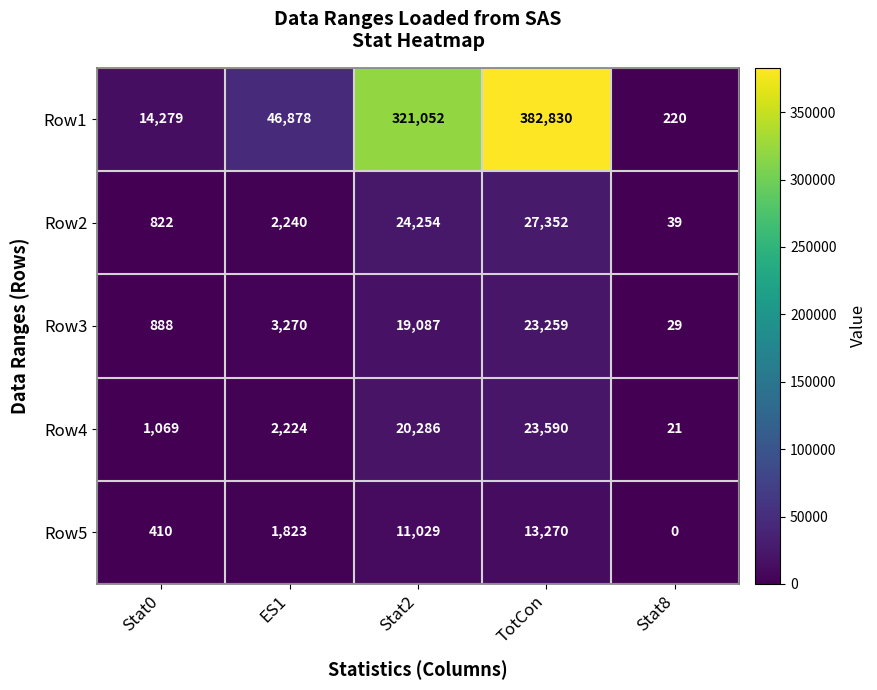

What is the greatest value displayed?

382830